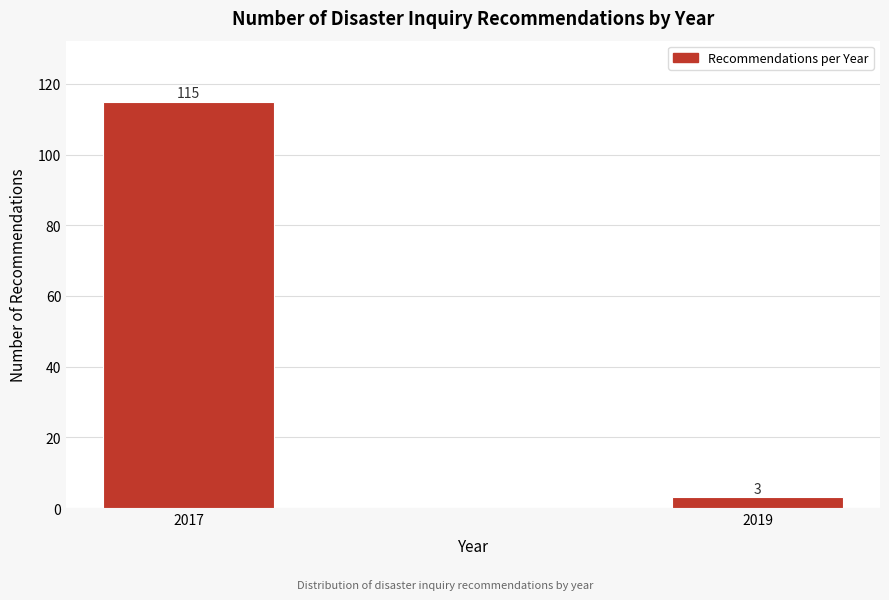

Reading left to right, extract all data points from this chart.

2017=115	2019=3